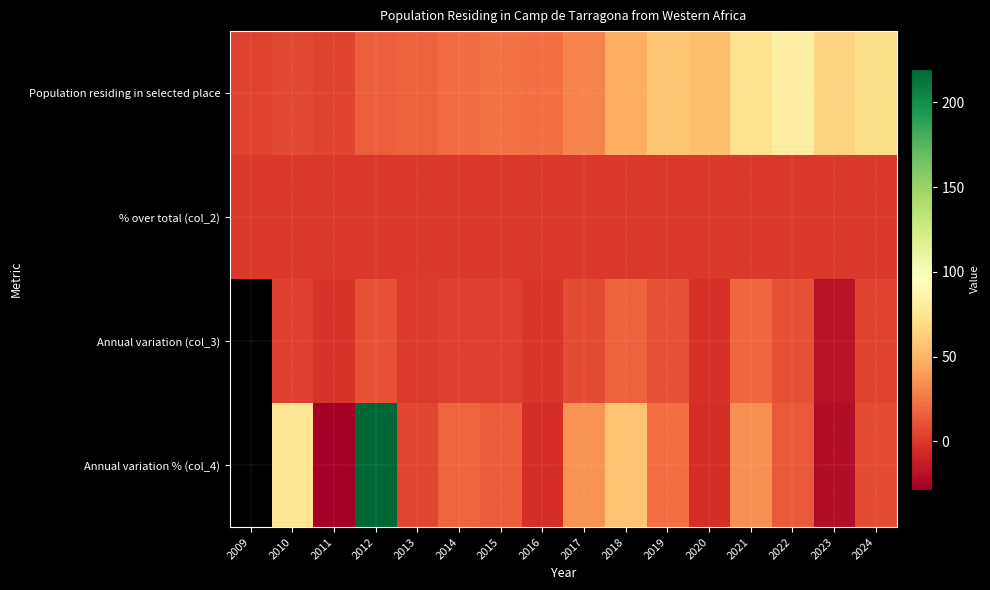

Which category has the highest value across all series?

2012